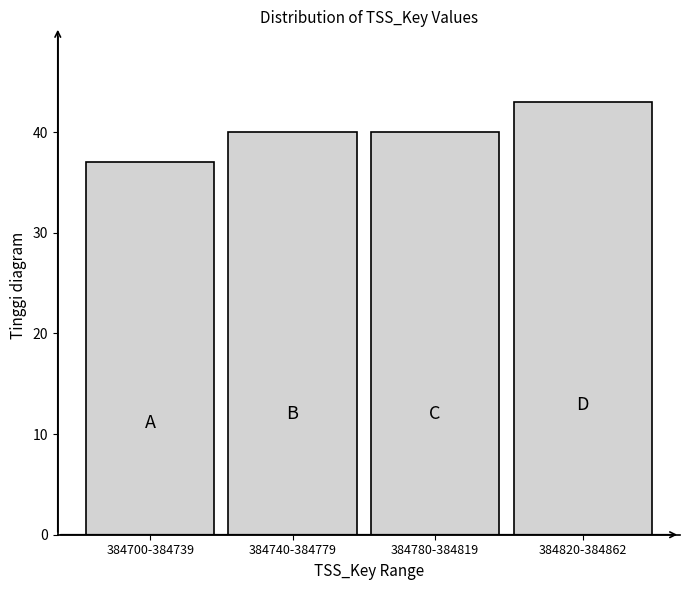

Reading left to right, what are all the values shown in this chart?

384700-384739=37	384740-384779=40	384780-384819=40	384820-384862=43